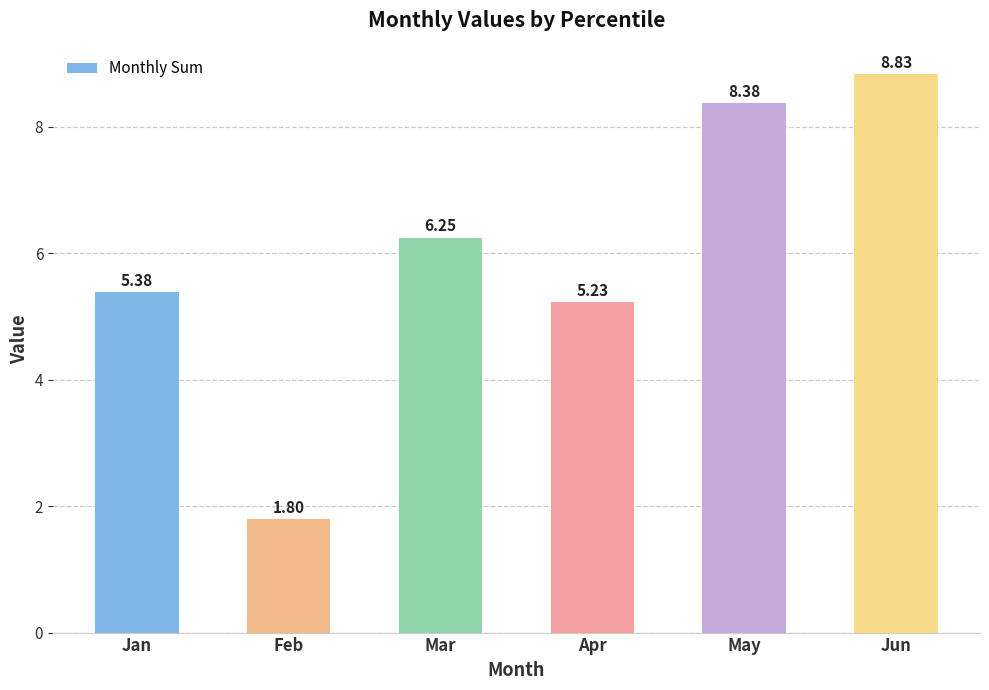

What is the smallest value displayed?

1.8